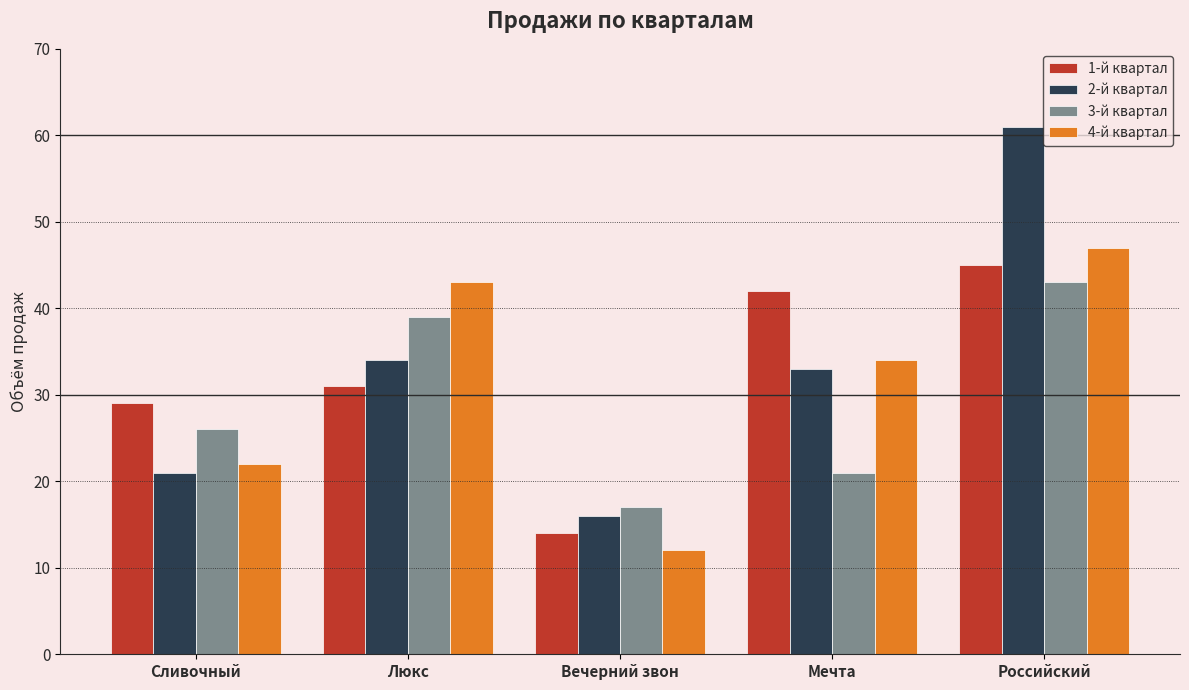

What position from the right is Мечта?

2